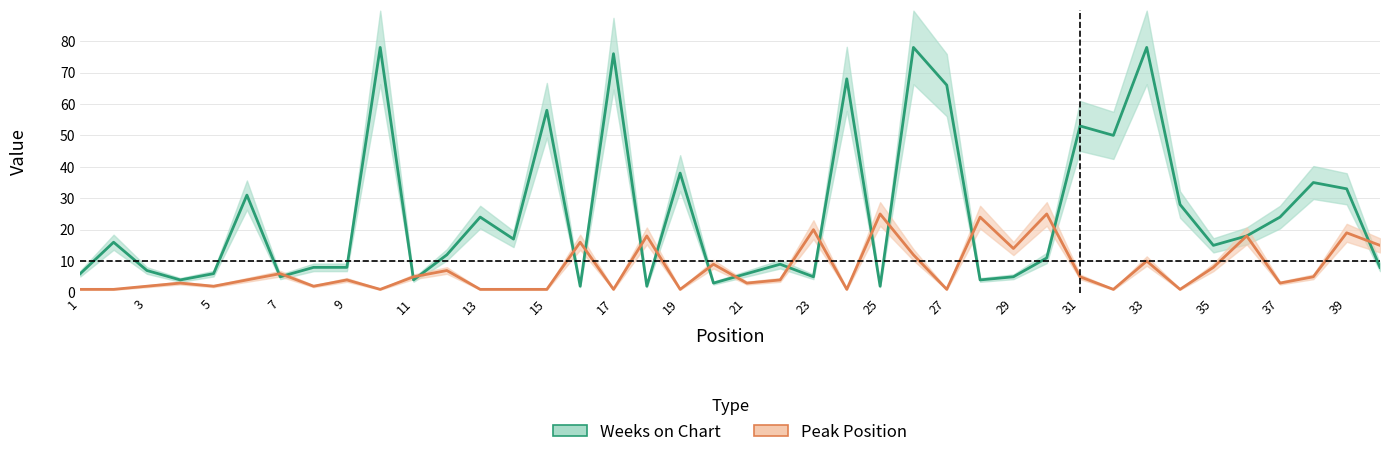

Rank the series at 35 from highest to lowest value.

Peak Position, Weeks on Chart